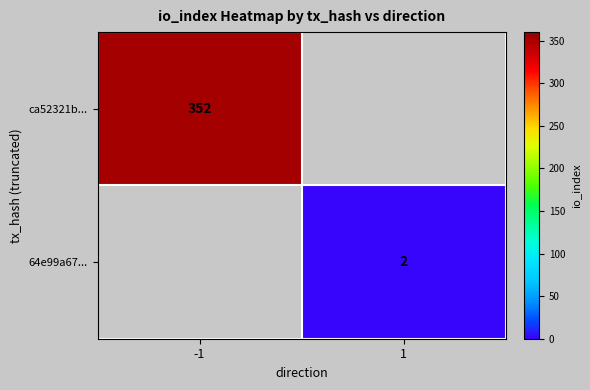

Is it true that 64e99a67... equals 1 at 1?

False